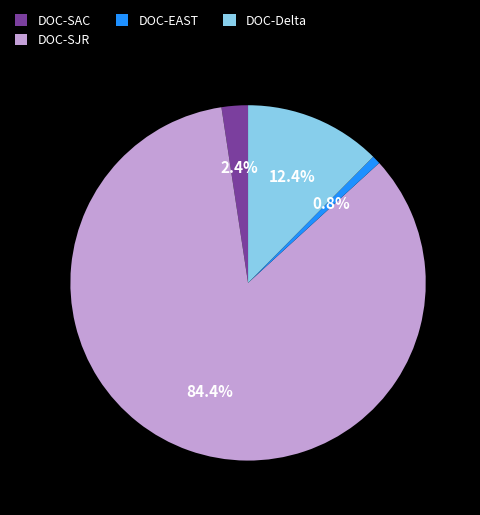

How many segments does this pie chart have?

4